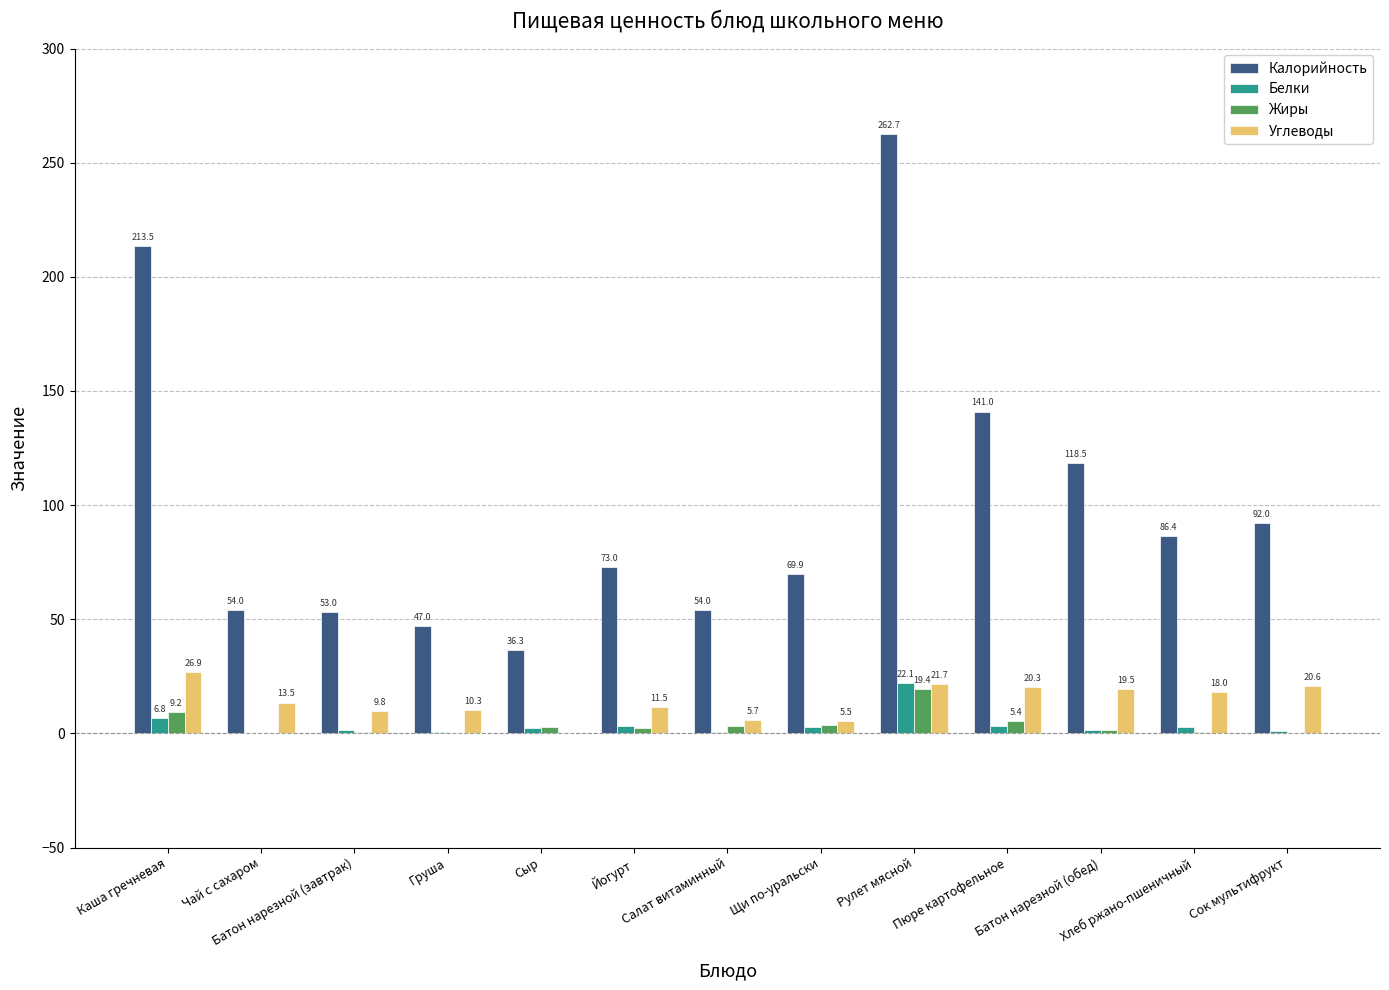

What is the total value across all series at Батон нарезной (обед)?

141.1